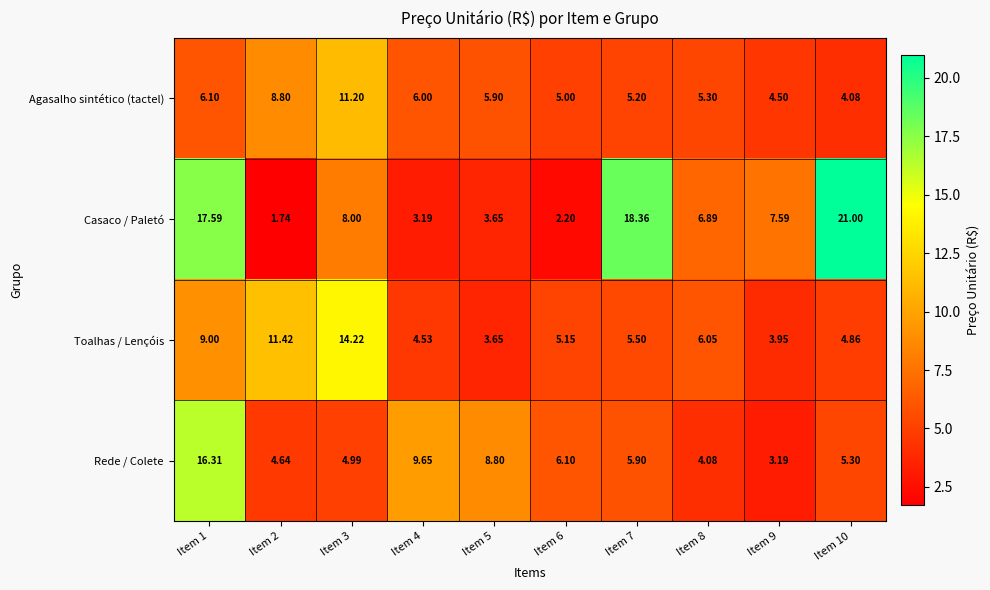

Rank the series at Item 1 from lowest to highest value.

Agasalho sintético (tactel), Toalhas / Lençóis, Rede / Colete, Casaco / Paletó